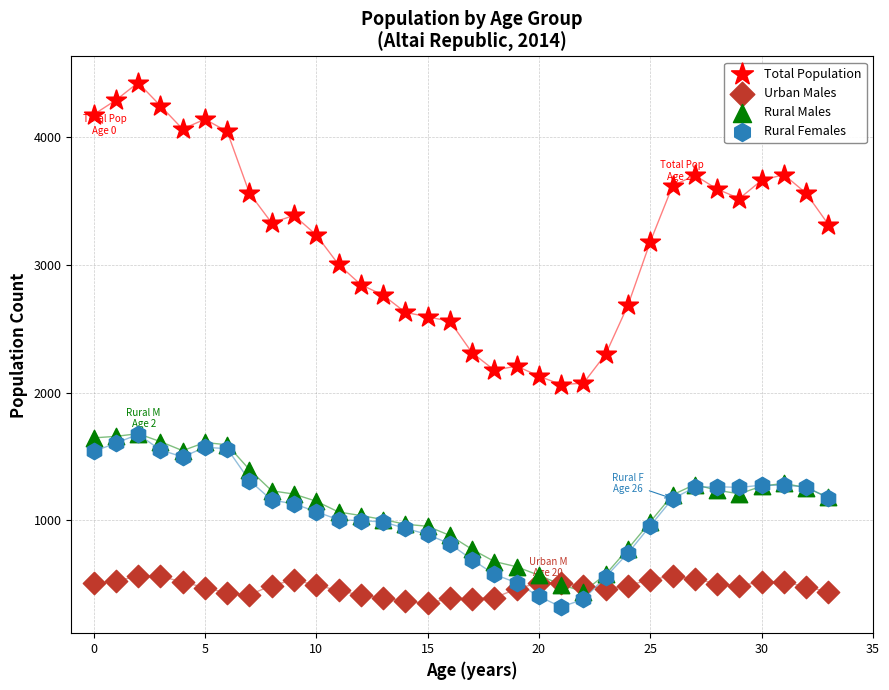

What are all the series names shown in the legend?

Total Population, Urban Males, Rural Males, Rural Females